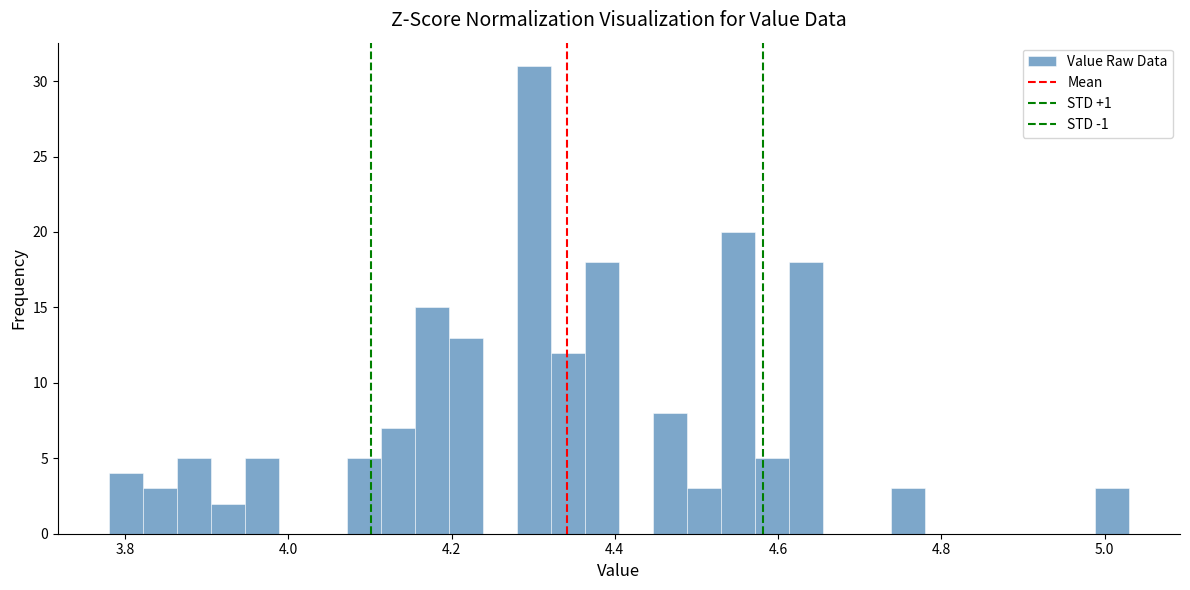

Around what value on the x-axis is the tallest bar? Give the approximate position of its centre, as read against the axis.

4.30